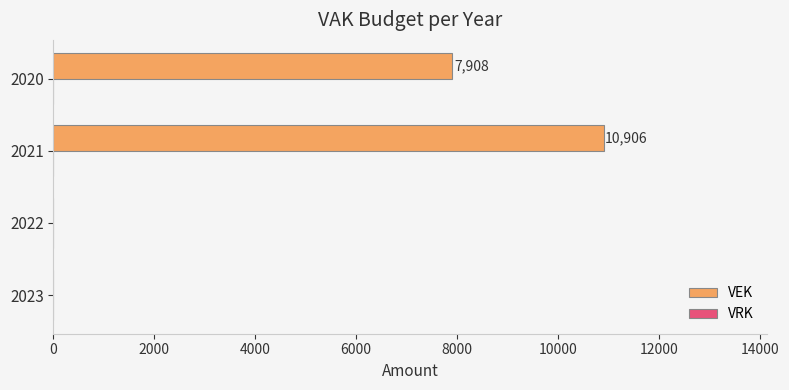

What is the sum of all values?

18814